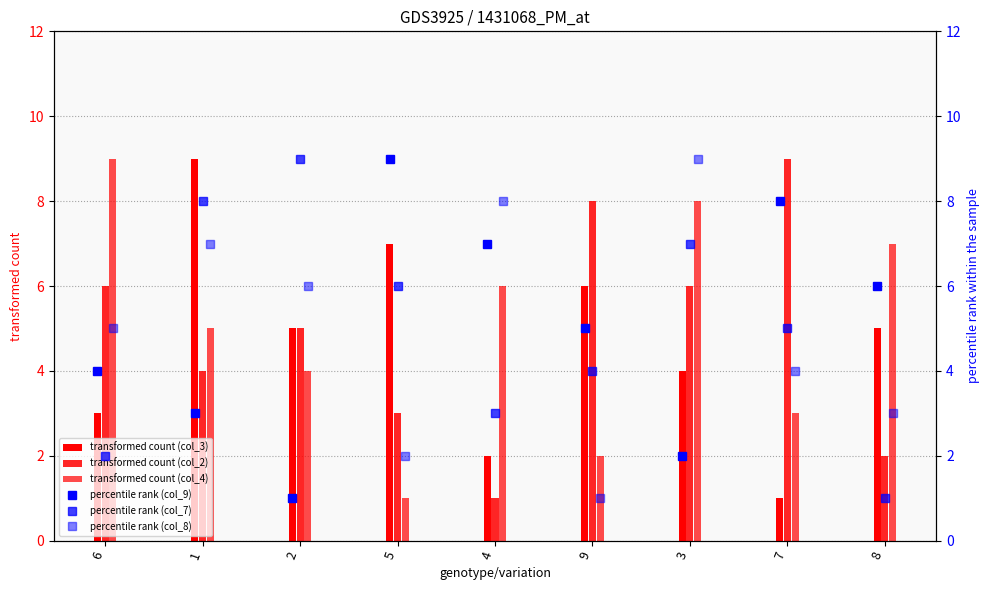

Which series has the largest range (max minus min)?

col_3